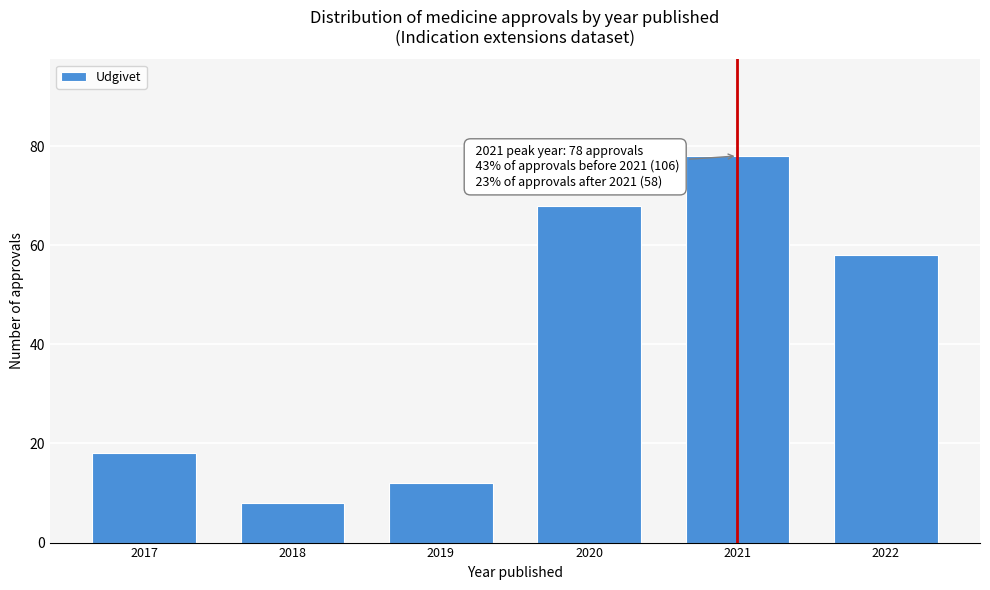

Reading left to right, what are all the values shown in this chart?

18	8	12	68	78	58